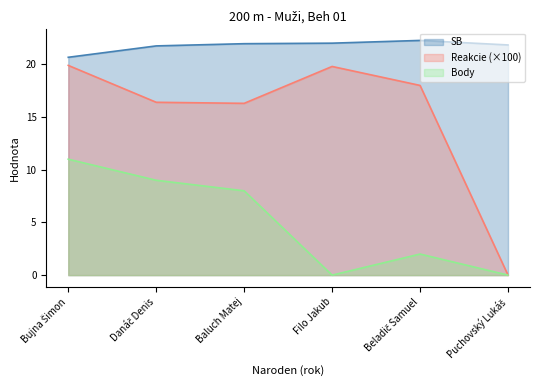

How many lines are shown in the chart?

3